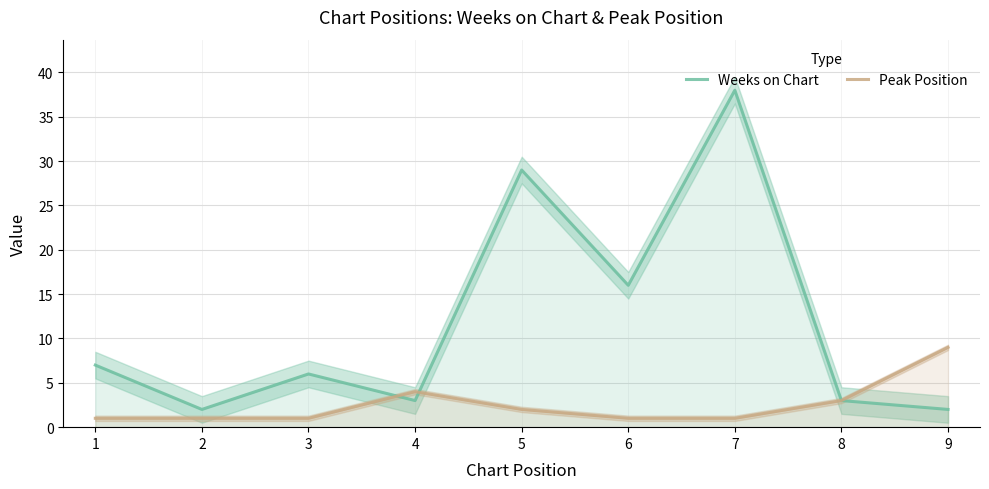

What are all the series names shown in the legend?

Weeks on Chart, Peak Position